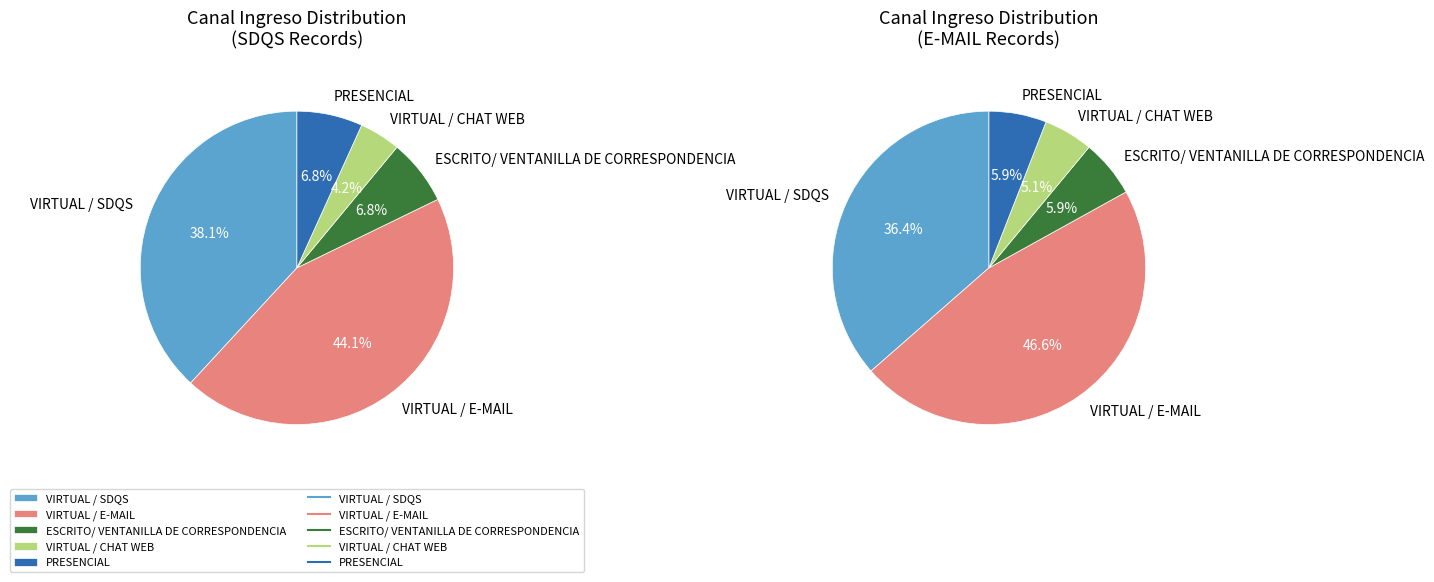

The VIRTUAL / CHAT WEB slice represents 4% of the pie. True or false?

True